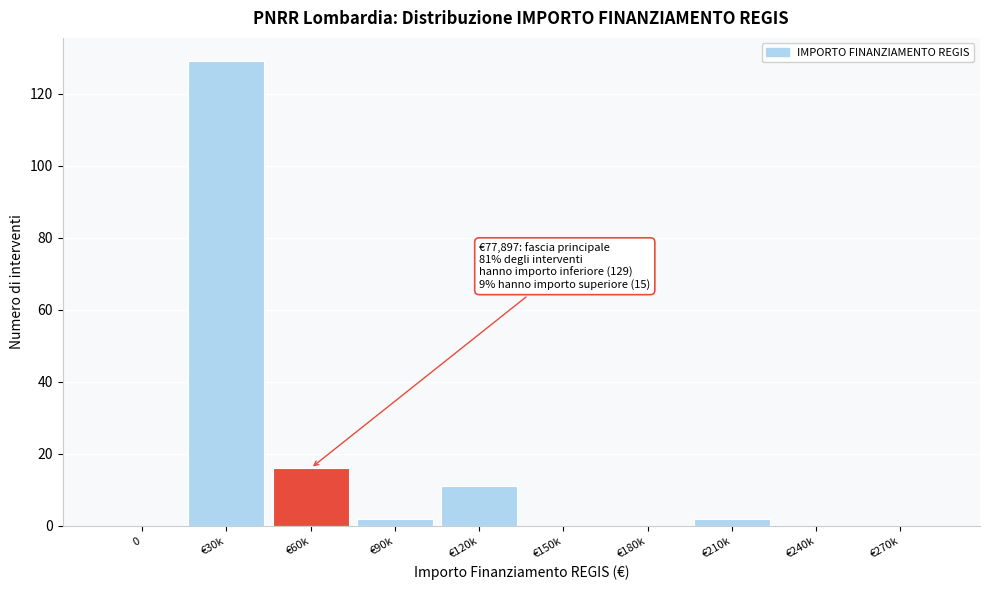

Reading left to right, extract all data points from this chart.

0=0	€30k=129	€60k=16	€90k=2	€120k=11	€150k=0	€180k=0	€210k=2	€240k=0	€270k=0